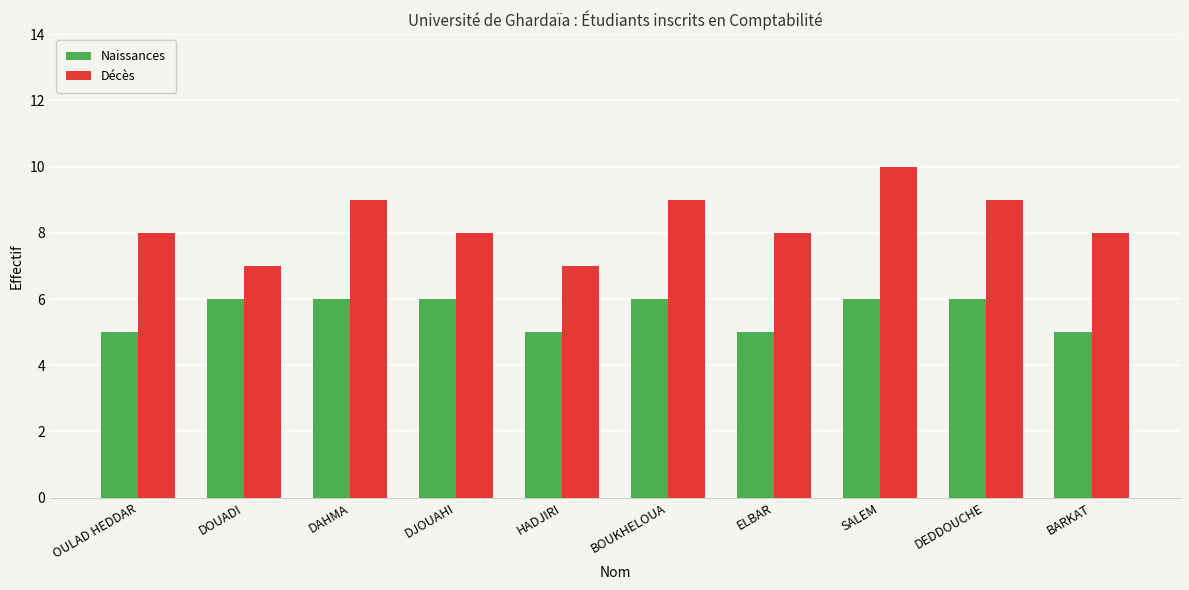

Count the number of categories in the chart.

10